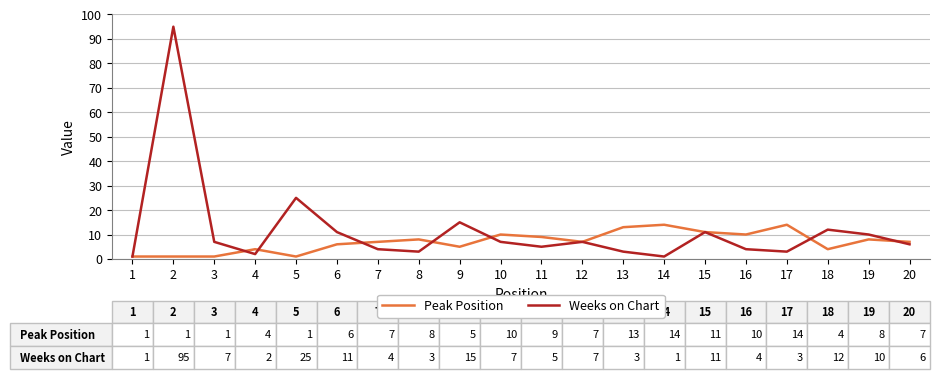

Between 15 and 19, which series saw the biggest shift?

Peak Position